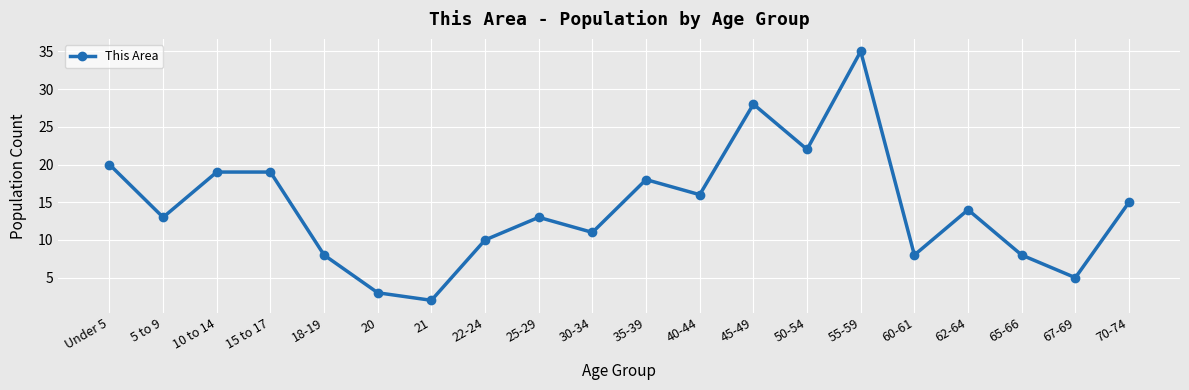

What is the label of the 14th point from the right?

21